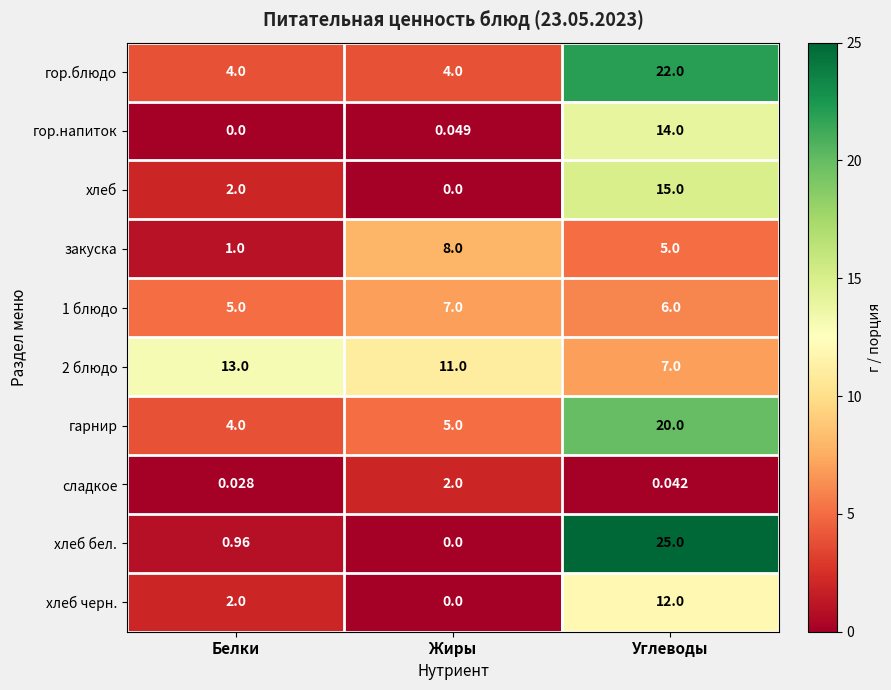

Rank the categories by гор.напиток value from lowest to highest.

Белки, Жиры, Углеводы